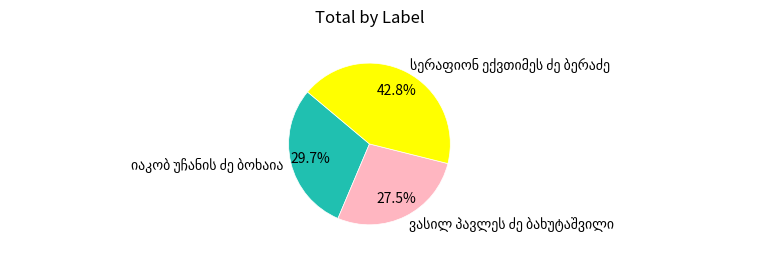

Does any single category account for the majority?

No